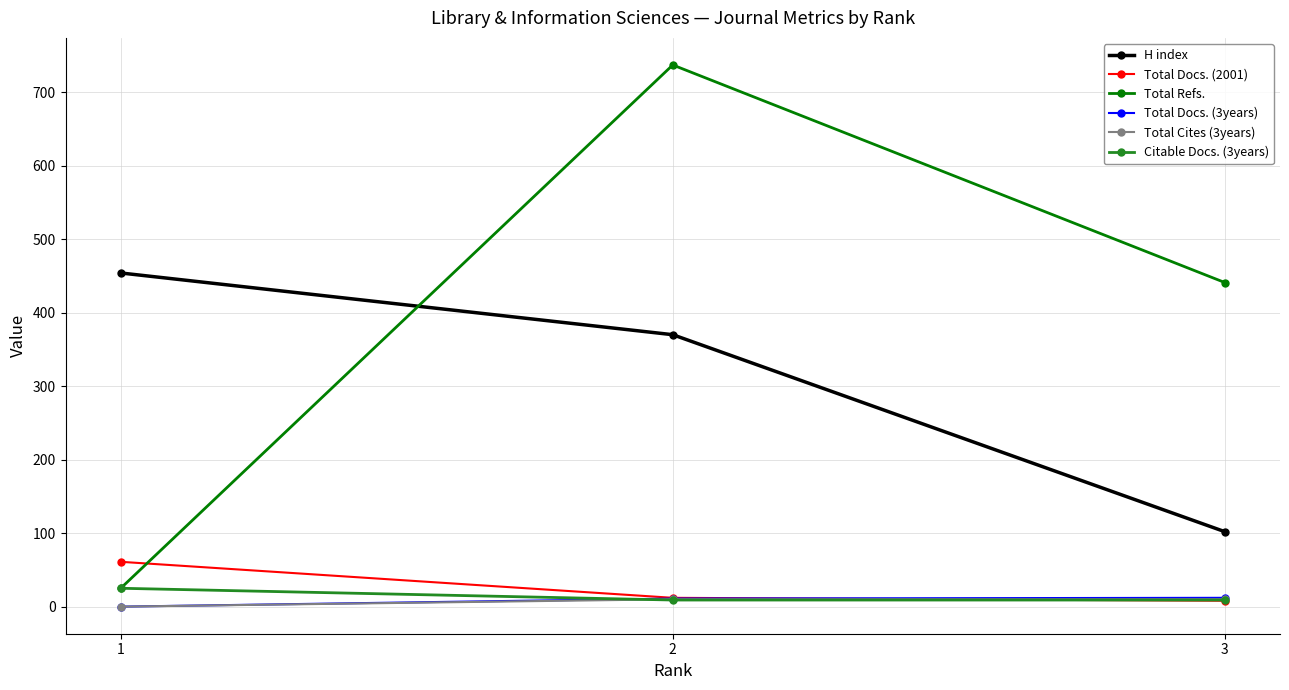

List the labels in order of H index value, smallest first.

3, 2, 1